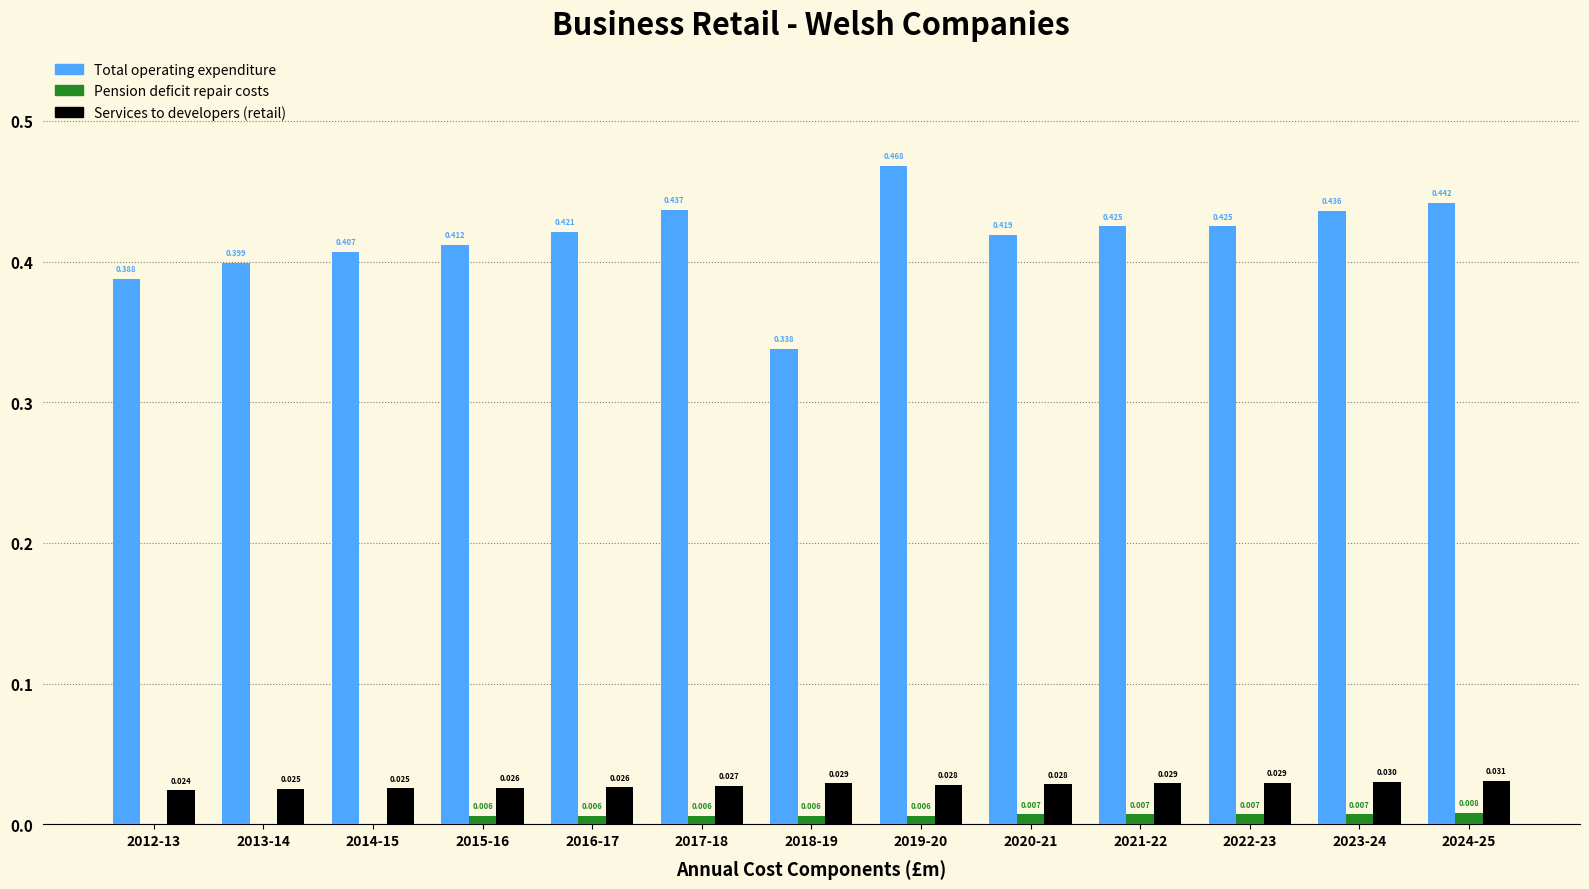

The value of Total operating expenditure at 2024-25 is 0.8. True or false?

False